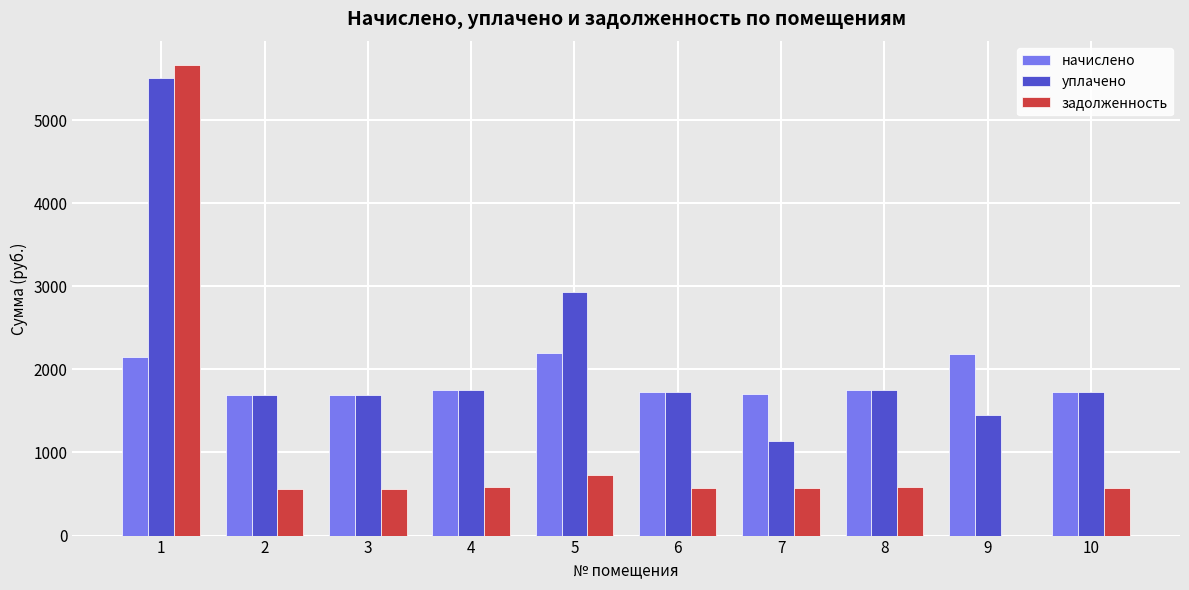

What is the sum of the задолженность values at 1 and 7?

6230.9